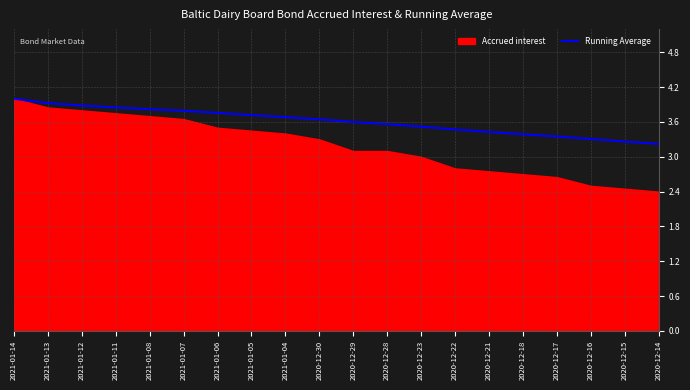

Which category has the highest value across all series?

2021-01-14